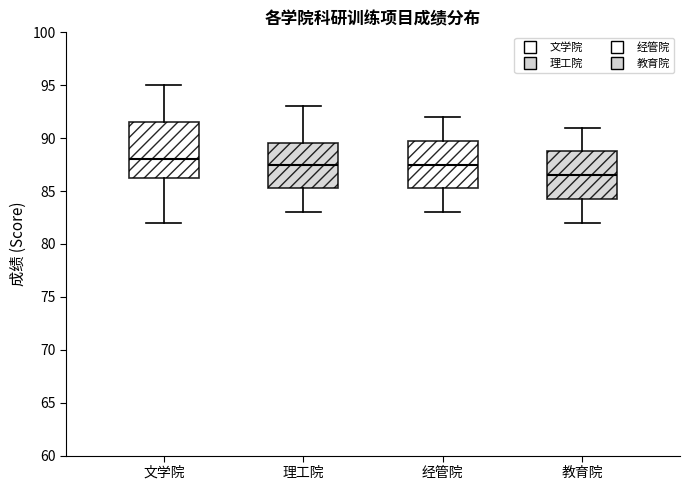

Which box's median line is the lowest?

教育院